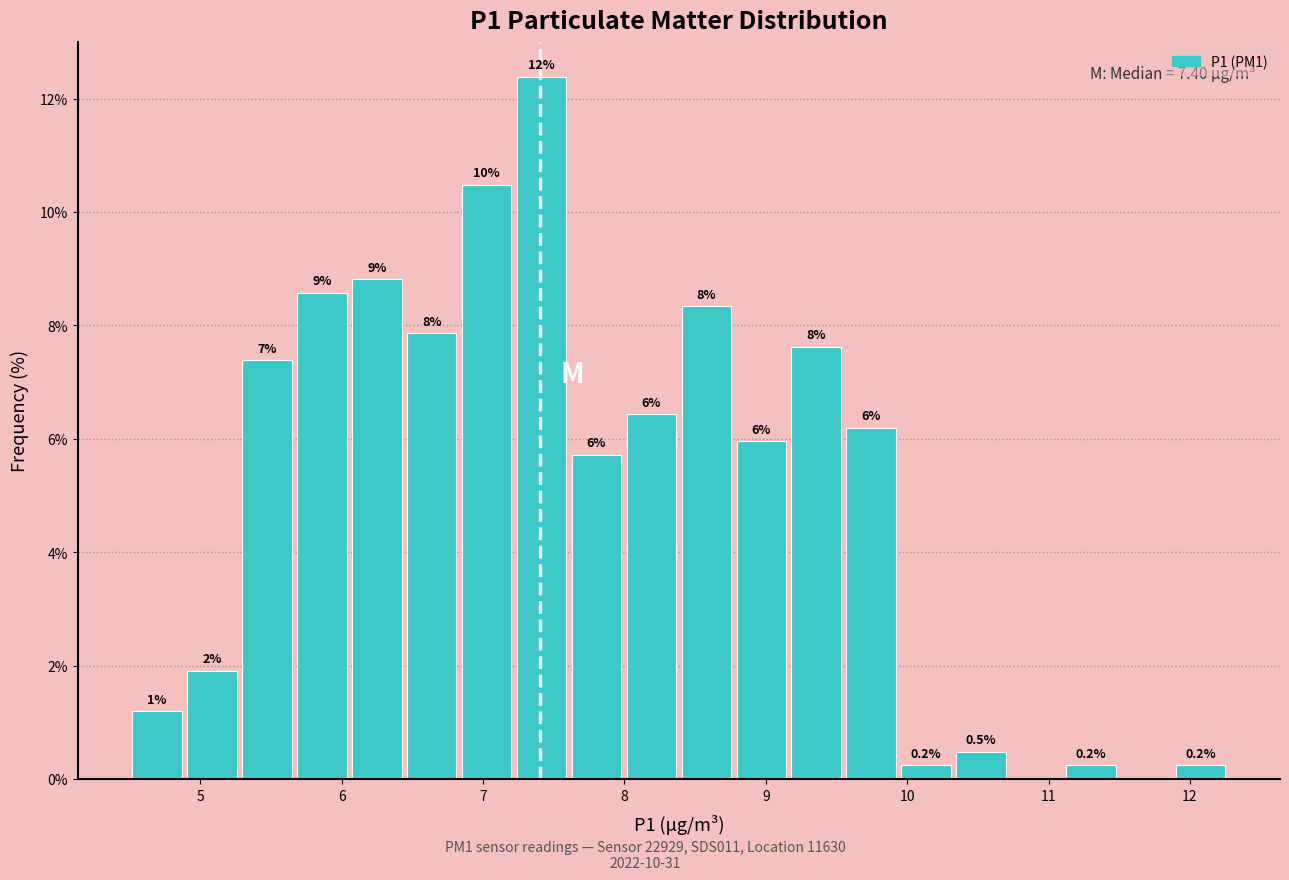

Read against the x-axis, roughly where is the centre of the tallest bar?

7.4